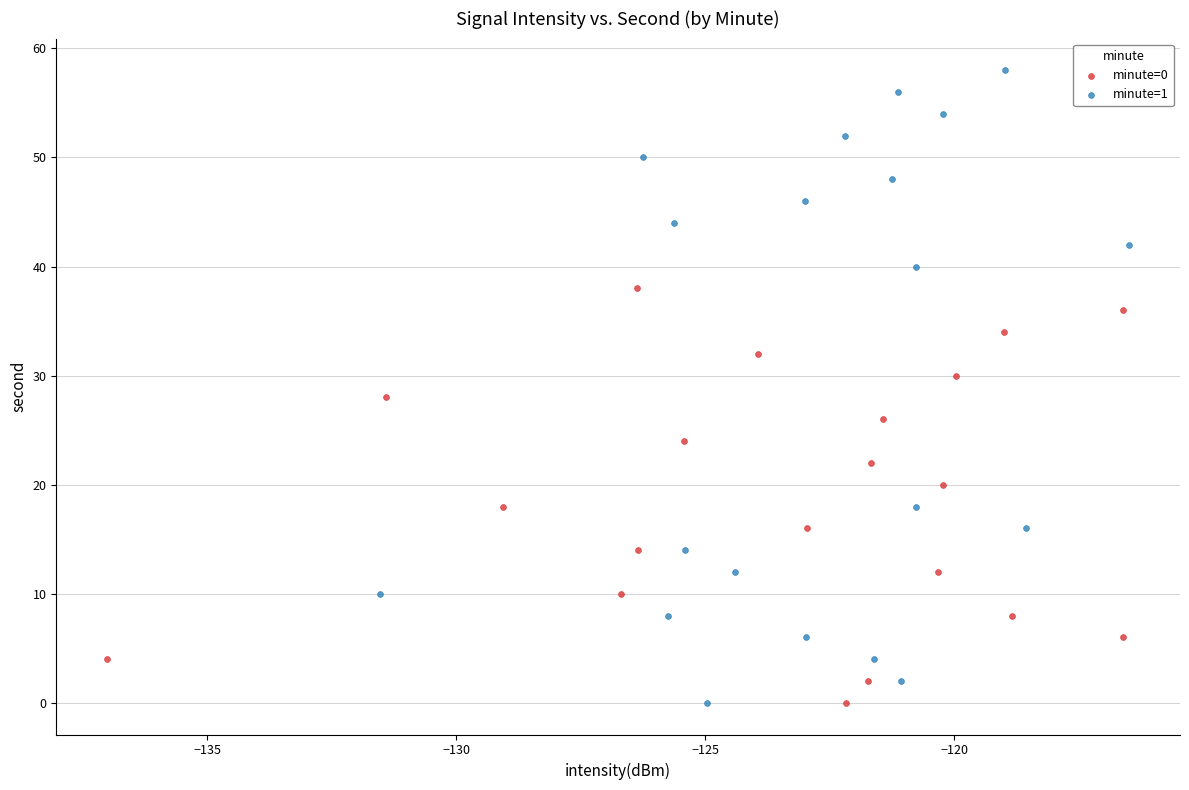

What are all the series names shown in the legend?

minute=0, minute=1